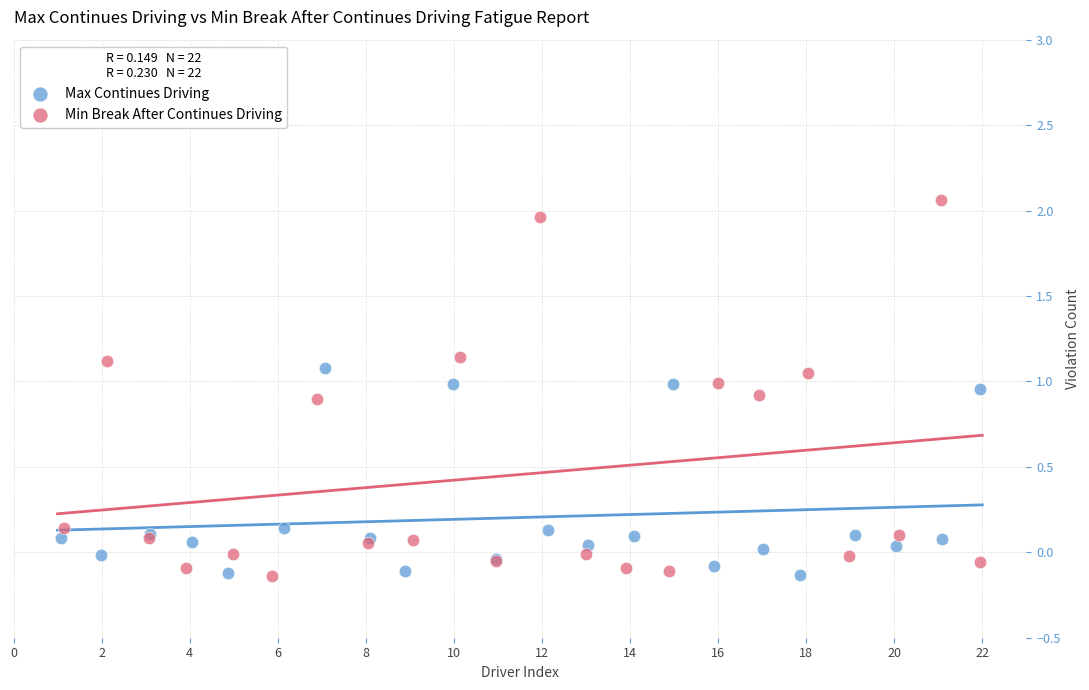

What are all the series names shown in the legend?

Max Continues Driving, Min Break After Continues Driving